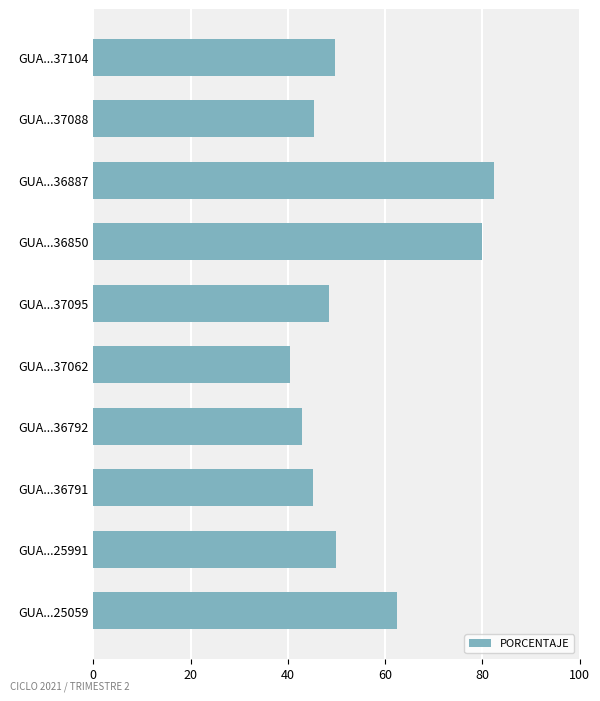

What is the difference between the maximum and minimum values?

42.0